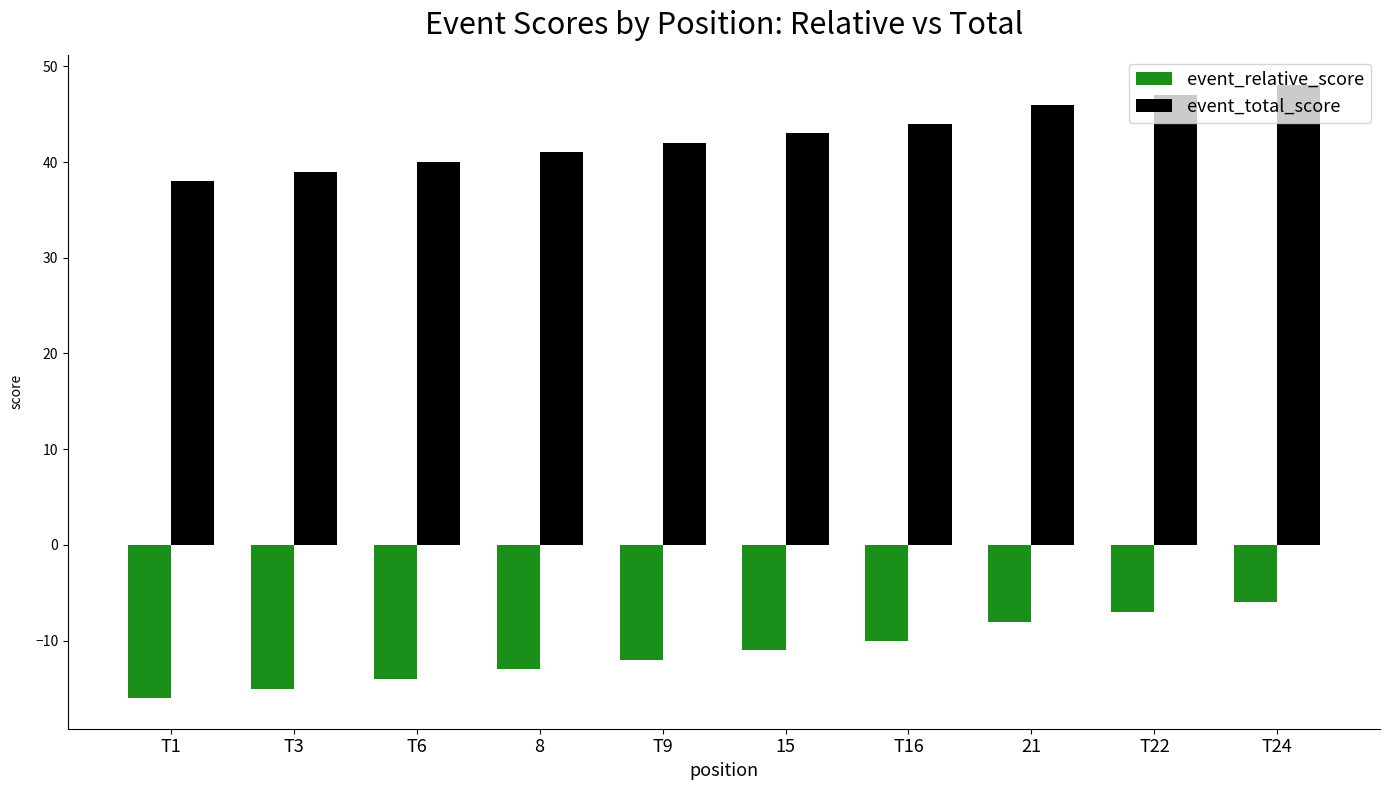

The value of event_relative_score at T6 is -7. True or false?

False